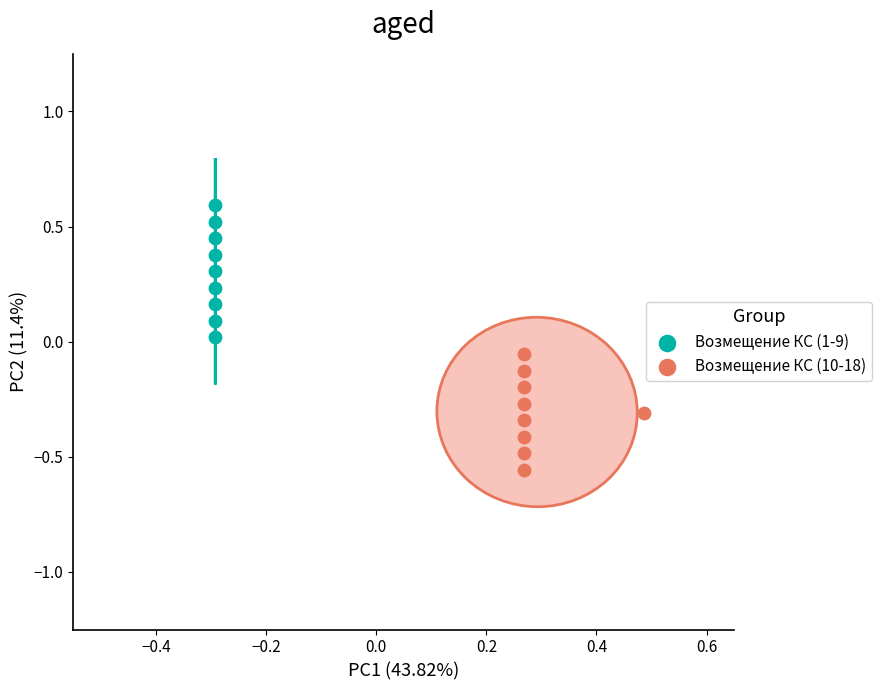

Which series contains the highest Y value?

Возмещение КС (1-9)